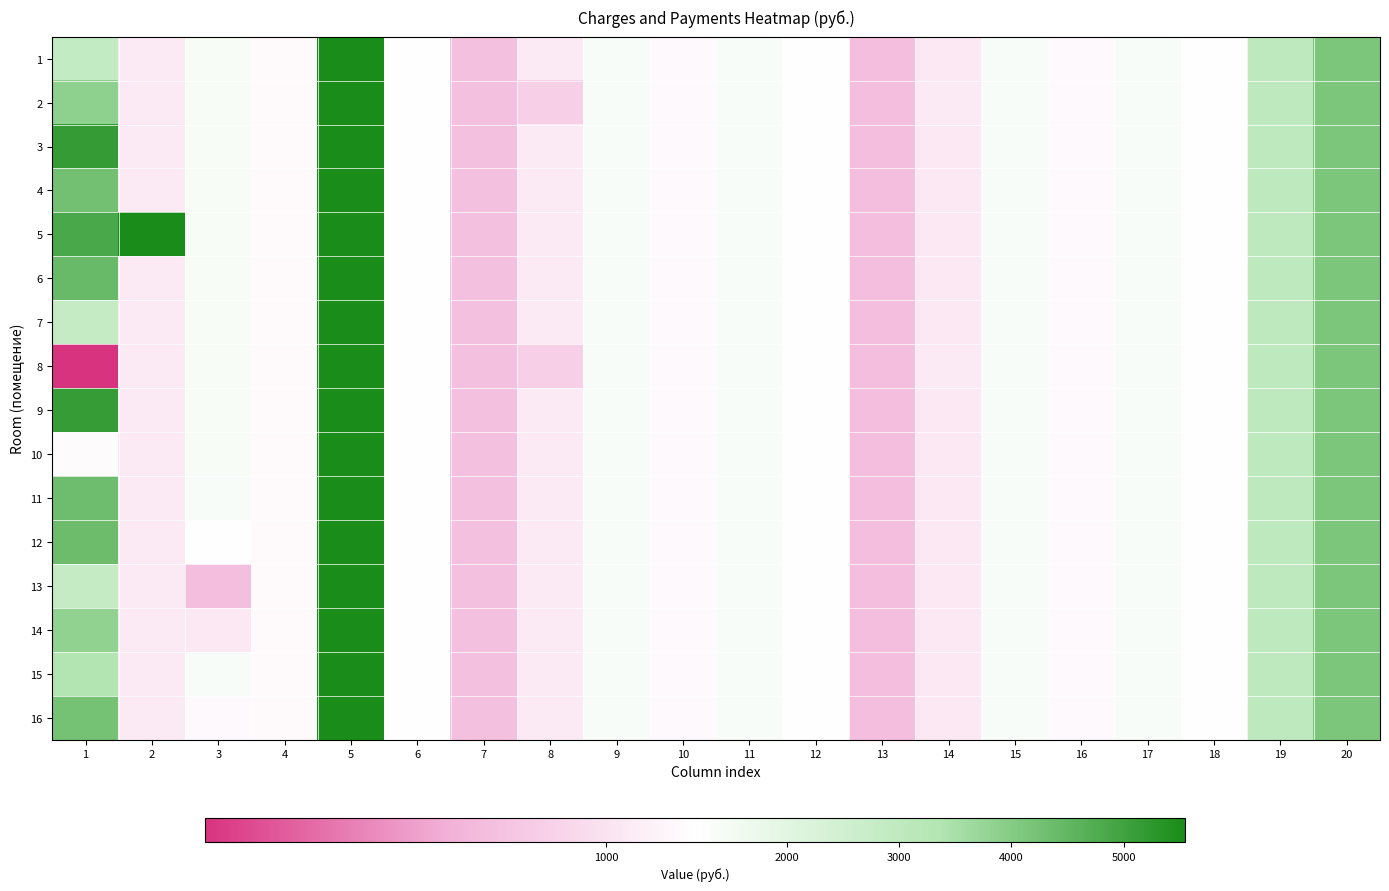

How many distinct data groups are displayed?

16